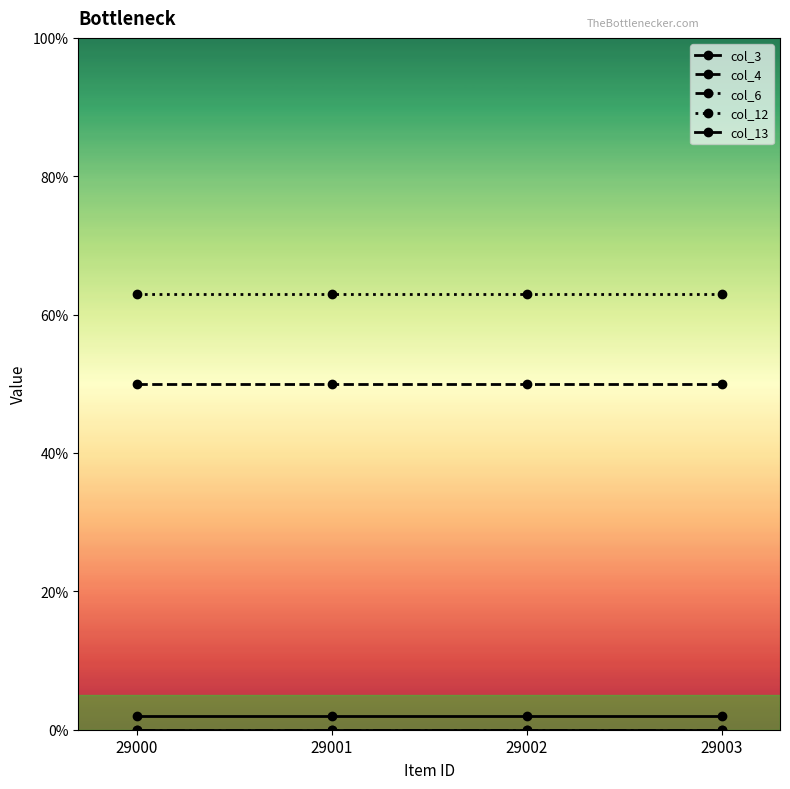

Does the chart have visible grid lines?

No